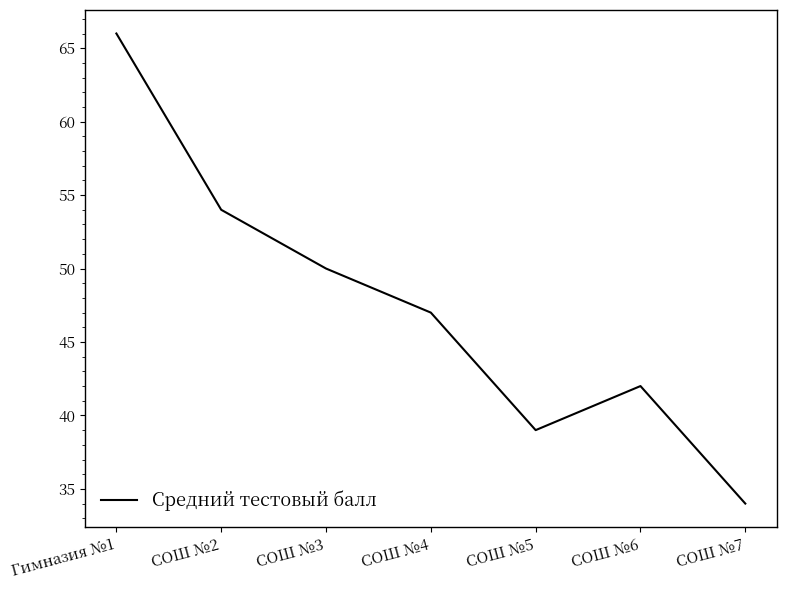

What is the ratio of the value at СОШ №6 to the value at СОШ №5?

1.1